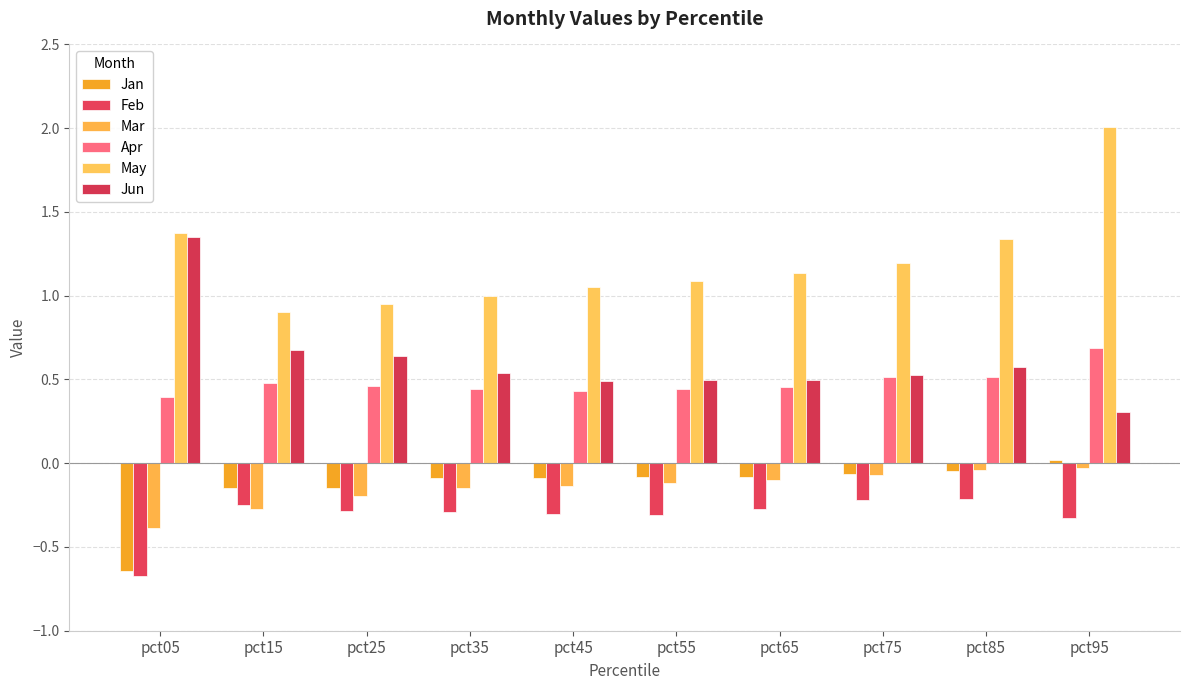

Is the value of Apr at pct75 greater than the value of Mar at pct05?

Yes